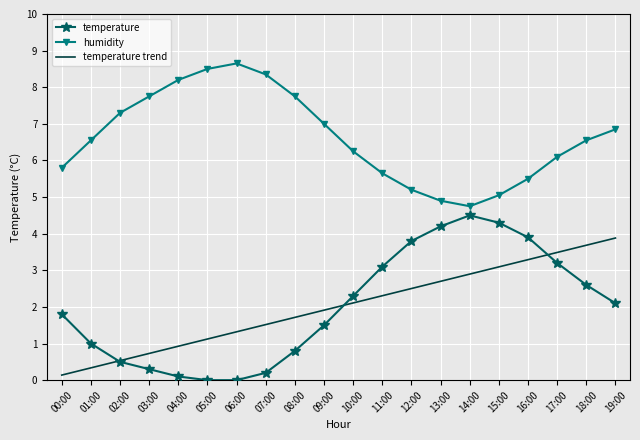

What is the maximum value for temperature?

4.5